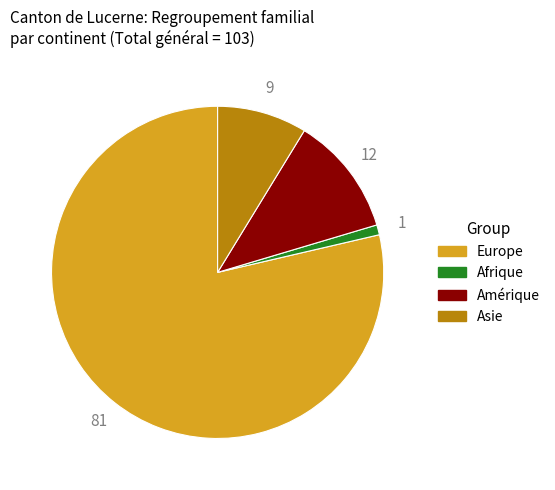

True or false: Amérique accounts for 12% of the total.

True